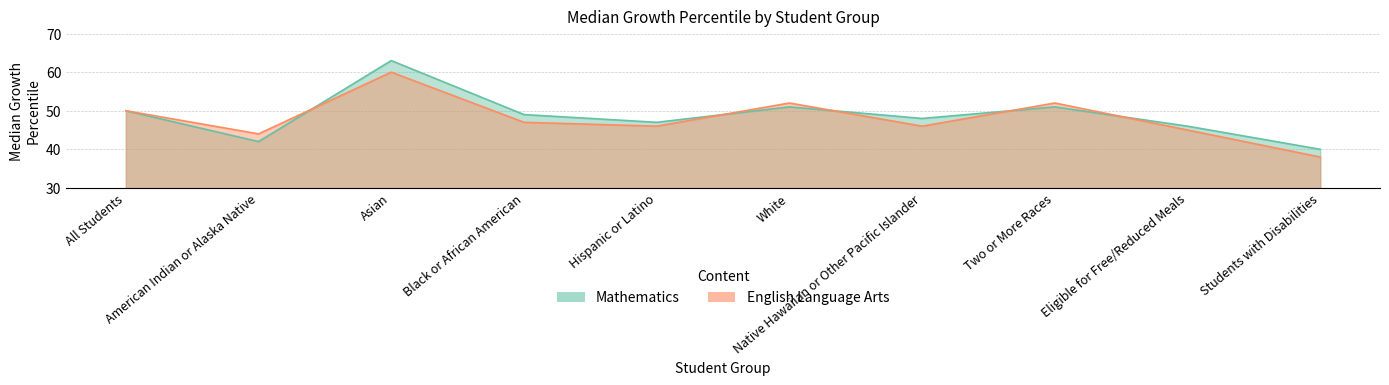

At which category is the sum across all series the highest?

Asian